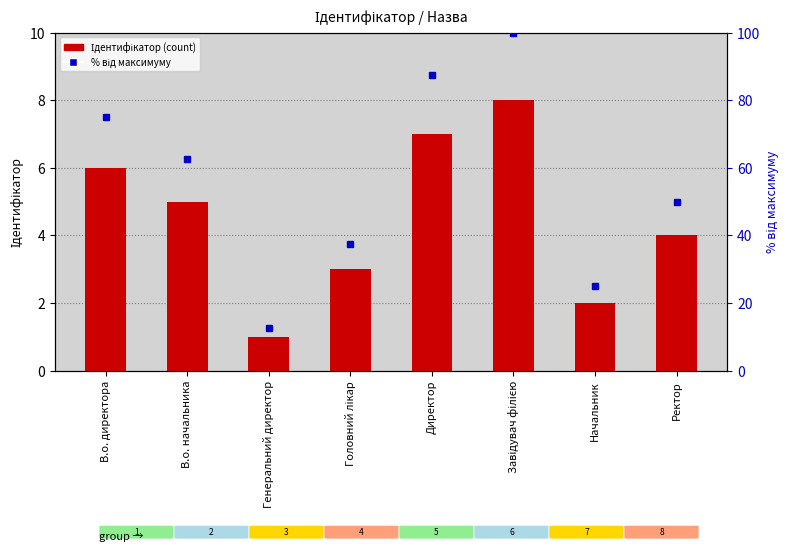

Reading left to right, transcribe all the data shown in this chart.

Ідентифікатор: 6.0	5.0	1.0	3.0	7.0	8.0	2.0	4.0
% від максимуму: 75.0	62.5	12.5	37.5	87.5	100.0	25.0	50.0